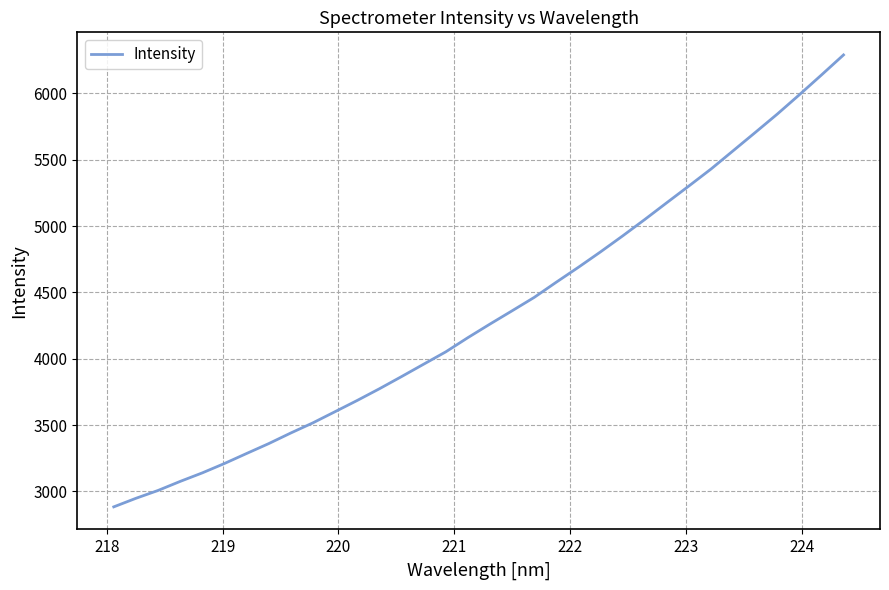

Does the chart have visible grid lines?

Yes